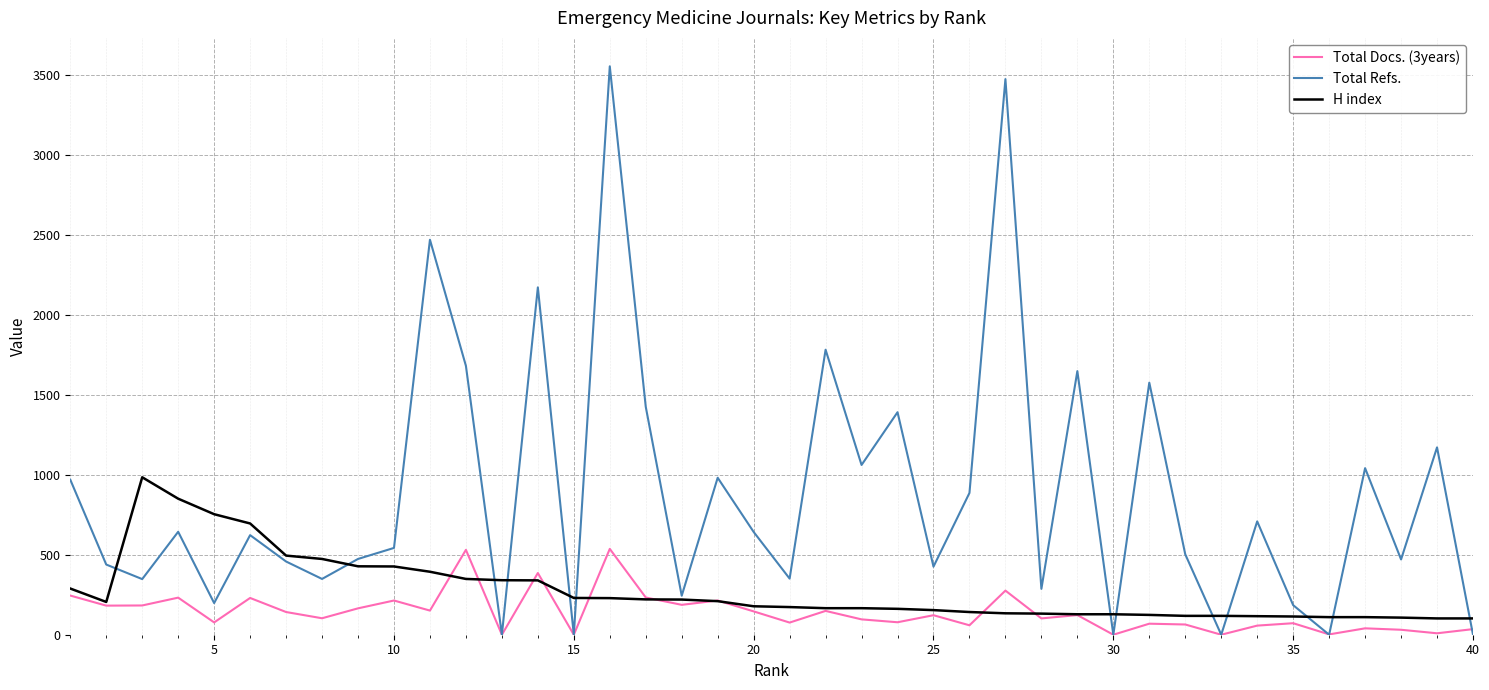

Rank the series by their average value, from lowest to highest.

Total Docs. (3years), H index, Total Refs.